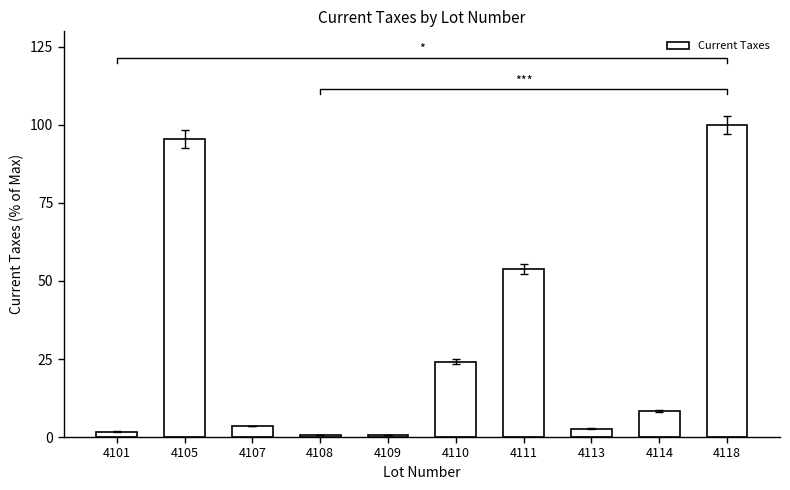

Which has a higher value, 4110 or 4109?

4110